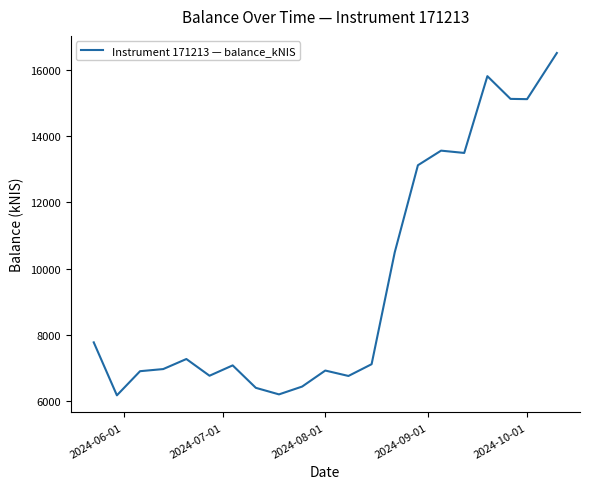

What is the difference between the maximum and minimum values?

10340.3